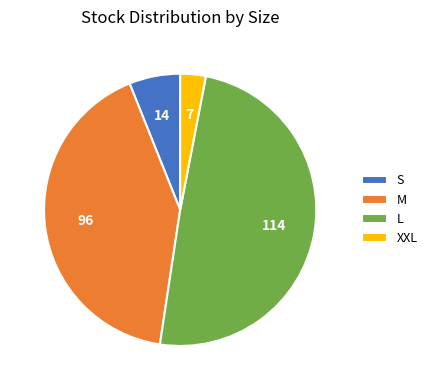

Is S the majority of the pie?

No